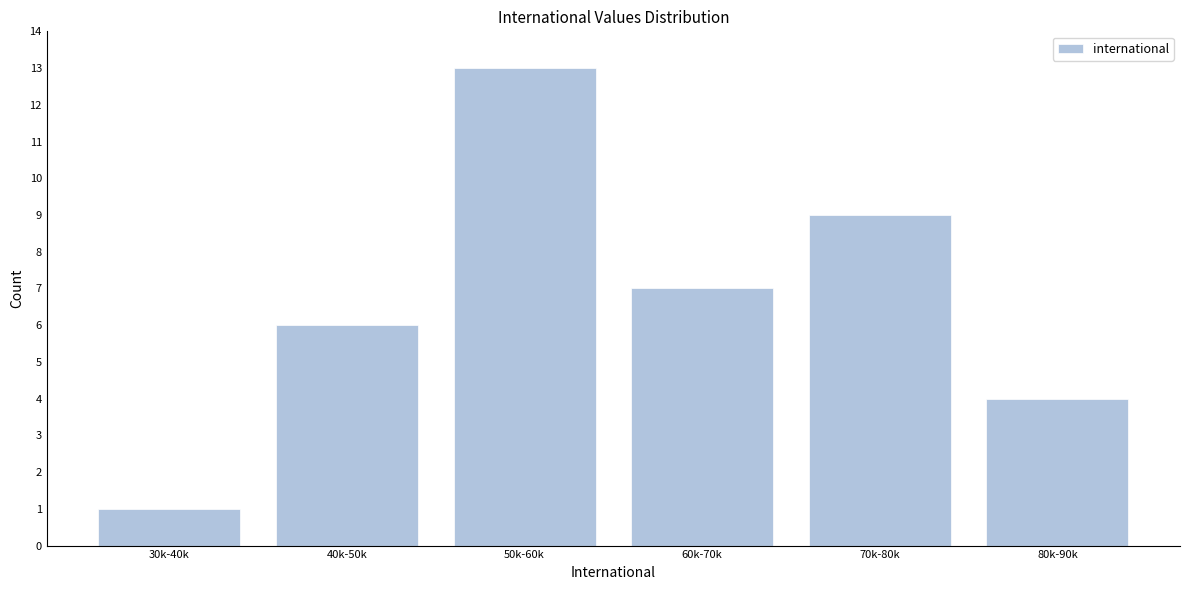

Reading left to right, transcribe all the data shown in this chart.

30k-40k=1	40k-50k=6	50k-60k=13	60k-70k=7	70k-80k=9	80k-90k=4